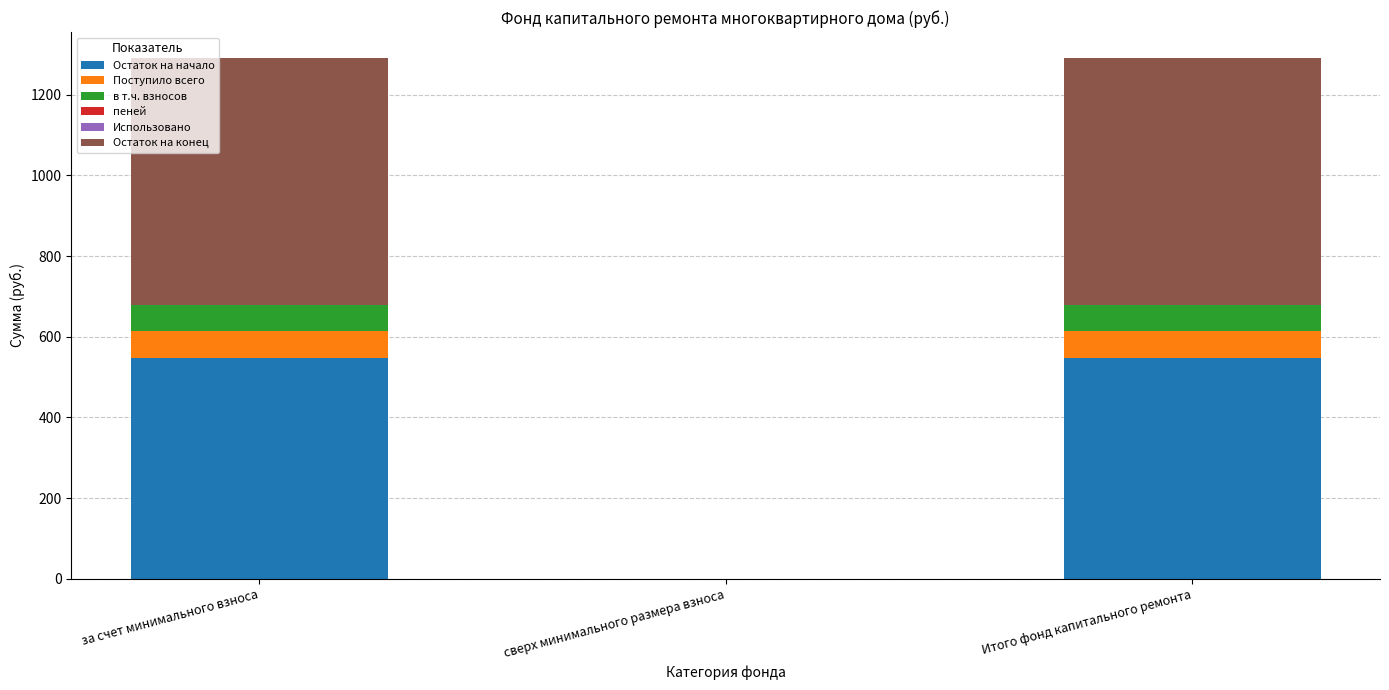

Is it true that Остаток на начало equals 548.2 at за счет минимального взноса?

True